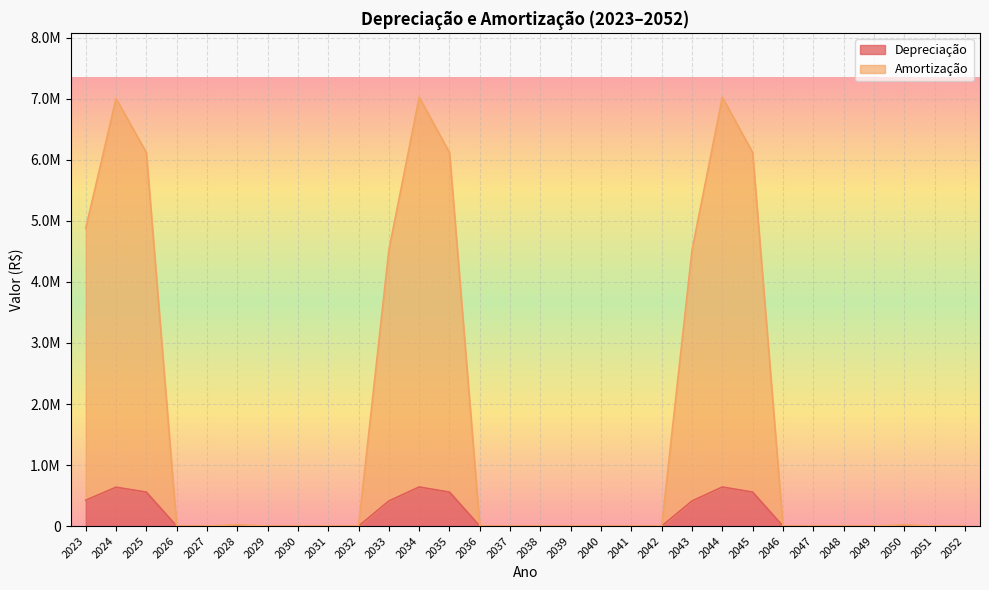

What is the difference between the maximum and minimum values in the Depreciação series?

640562.7